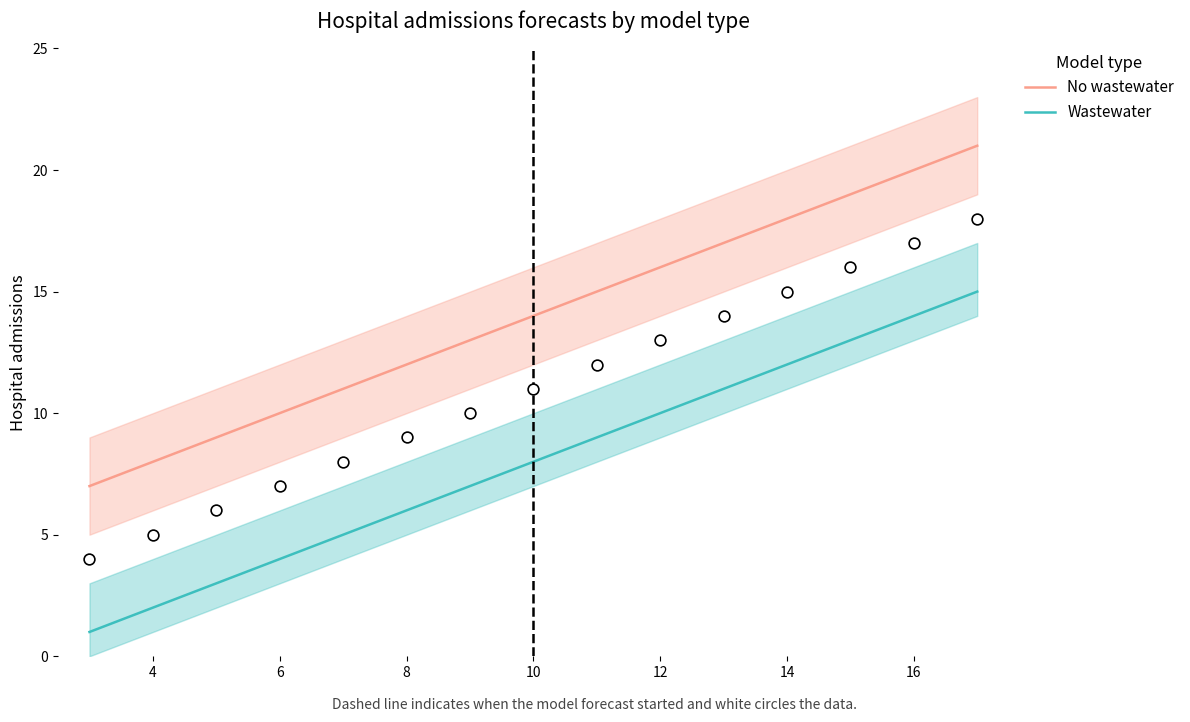

What are all the series names shown in the legend?

No wastewater, Wastewater